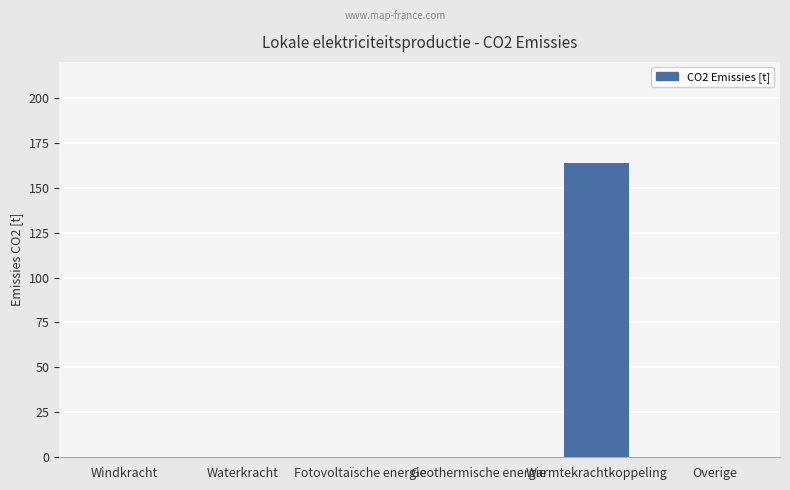

How many distinct data groups are displayed?

1